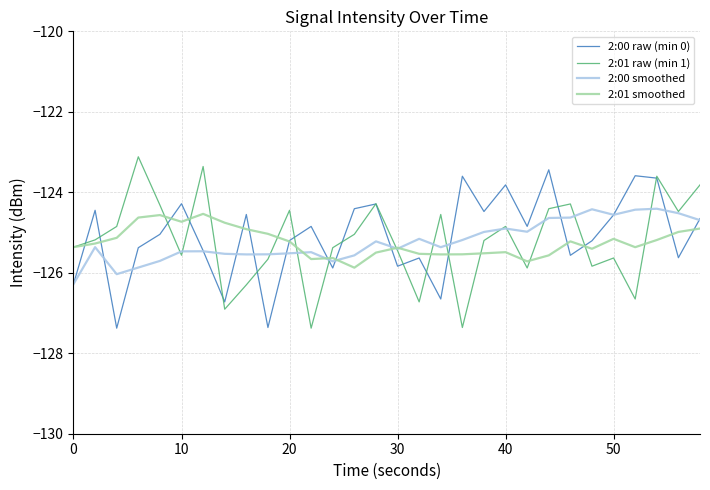

How many intersections are there between 2:01 smoothed and 2:00 raw (min 0)?

15